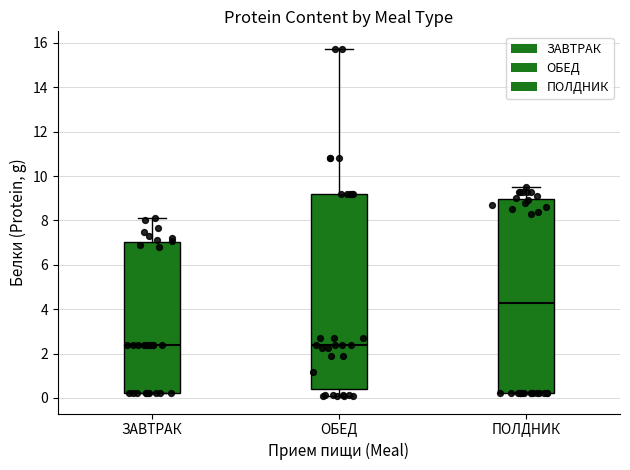

Where is the lower edge of the box for ПОЛДНИК on the y-axis? The values are not printed on the chart, so give them approximately, as read against the axis.

0.2